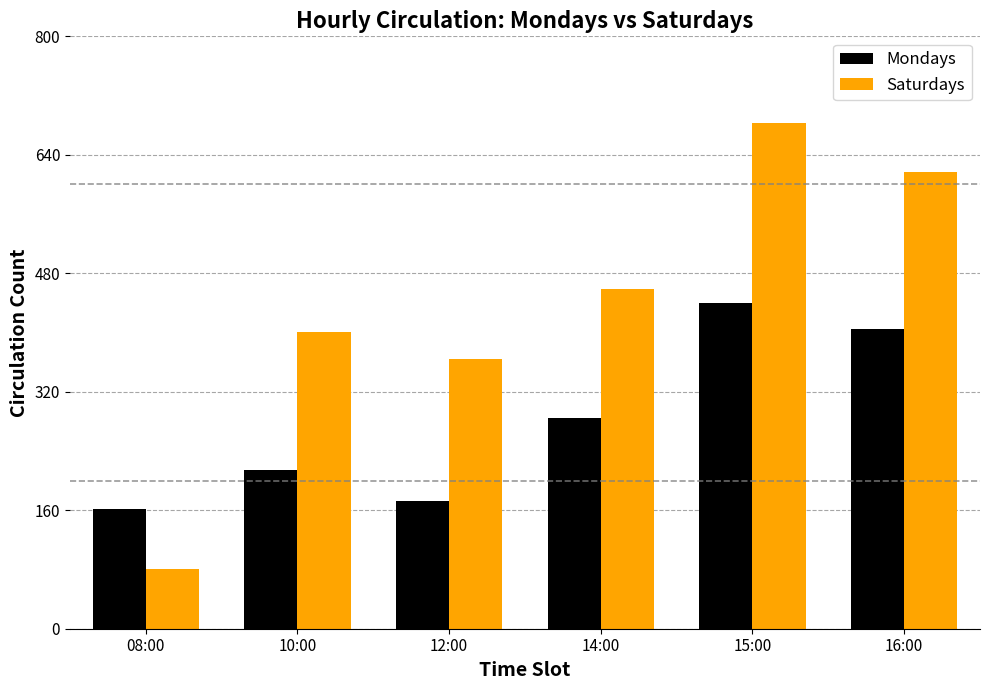

What is the greatest value displayed?

683